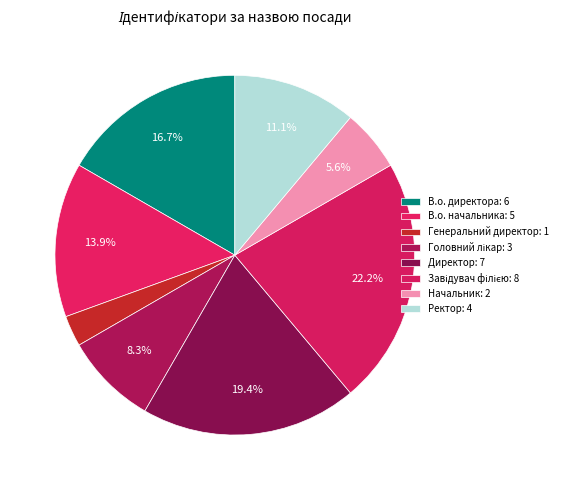

To the nearest percent, what percentage of the pie is Директор?

19%